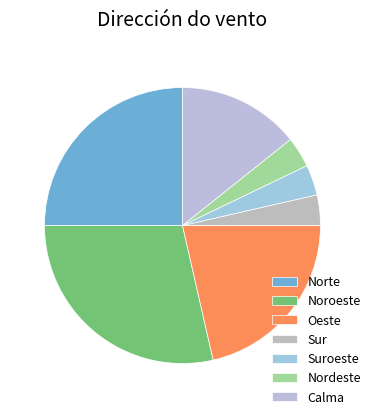

What percentage do Sur and Suroeste together represent?

7.1%